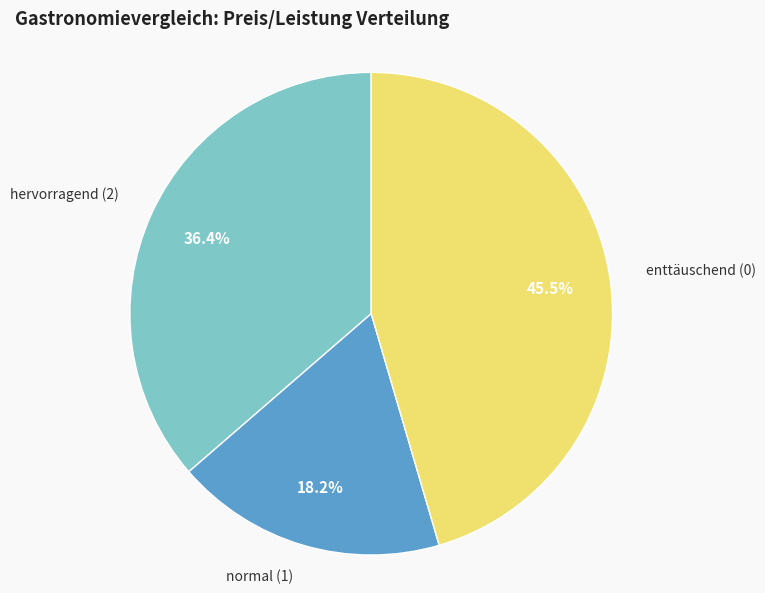

Does any single category account for the majority?

No